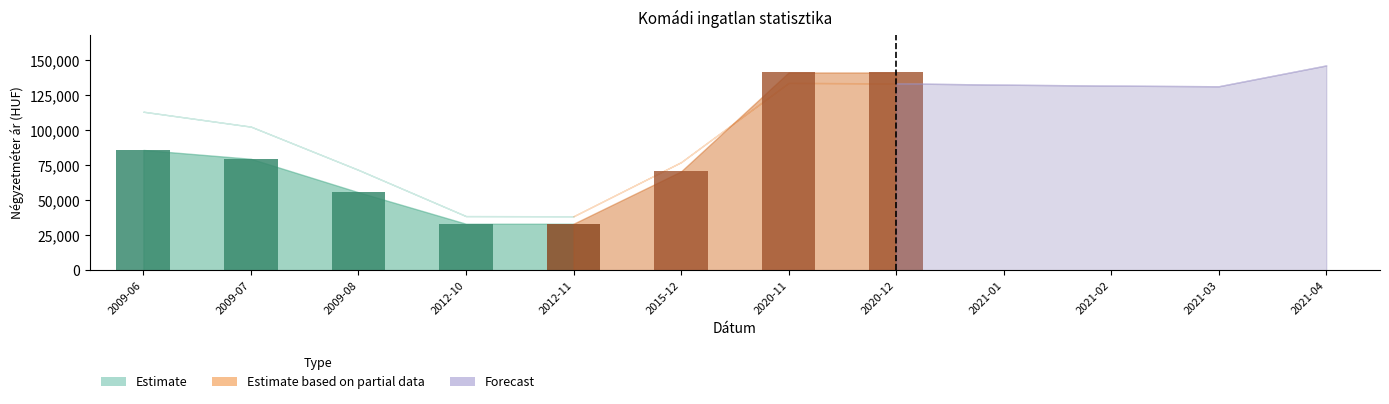

What is the average value of the Átlagos reál ár series?

104384